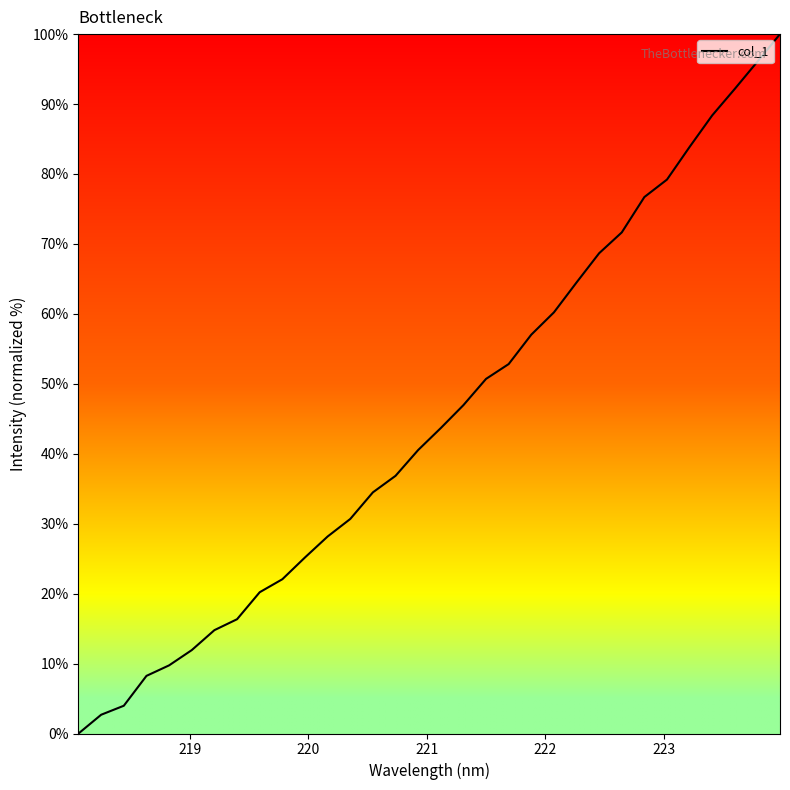

What is the greatest value displayed?

100.0